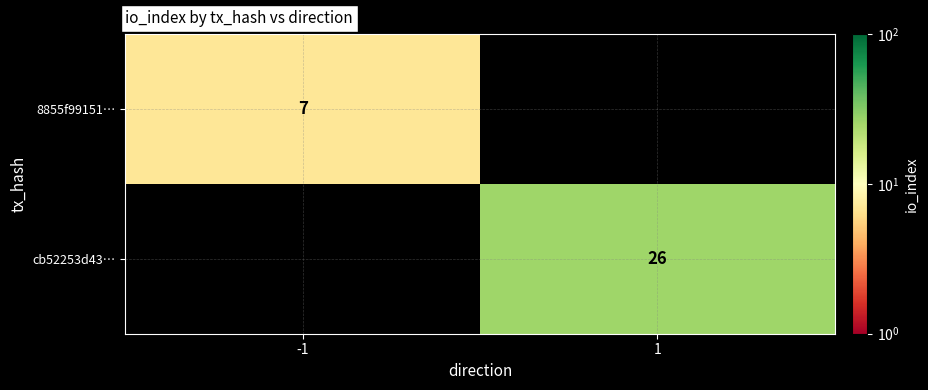

Is the value of 8855f99151… at -1 greater than the value of cb52253d43… at 1?

No